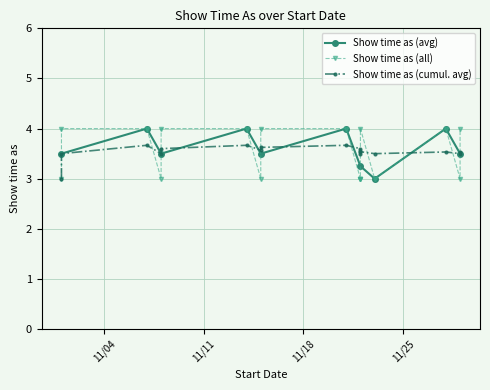

True or false: Show time as (avg) has more than 2 points higher than both neighbors.

True